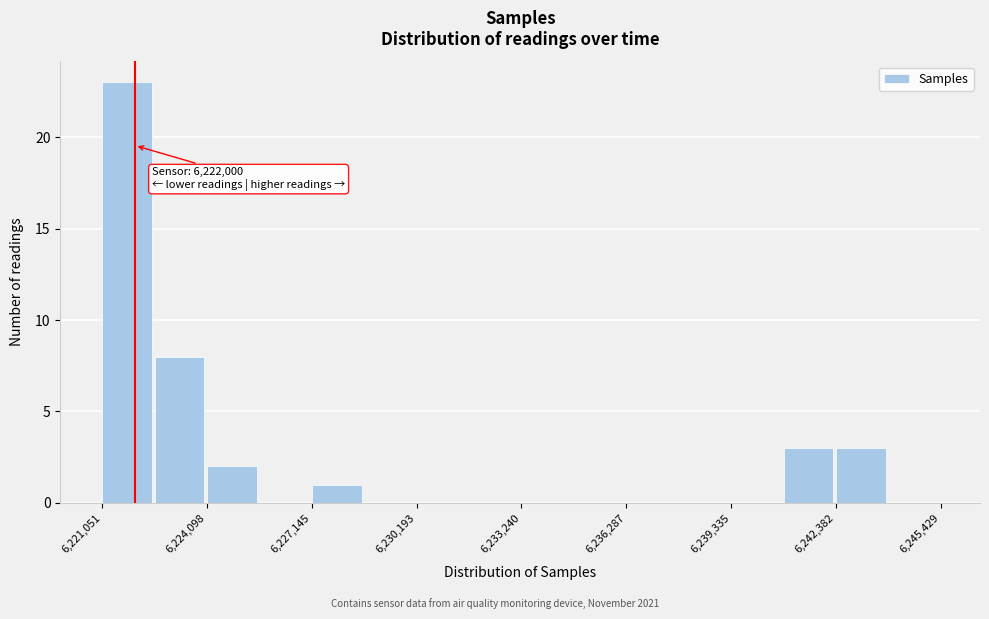

Read against the x-axis, roughly where is the centre of the tallest bar?

6222000